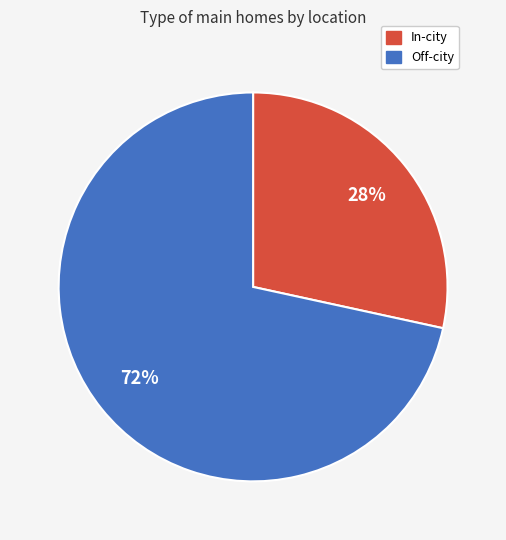

Is it true that Off-city is 62% of the pie?

False